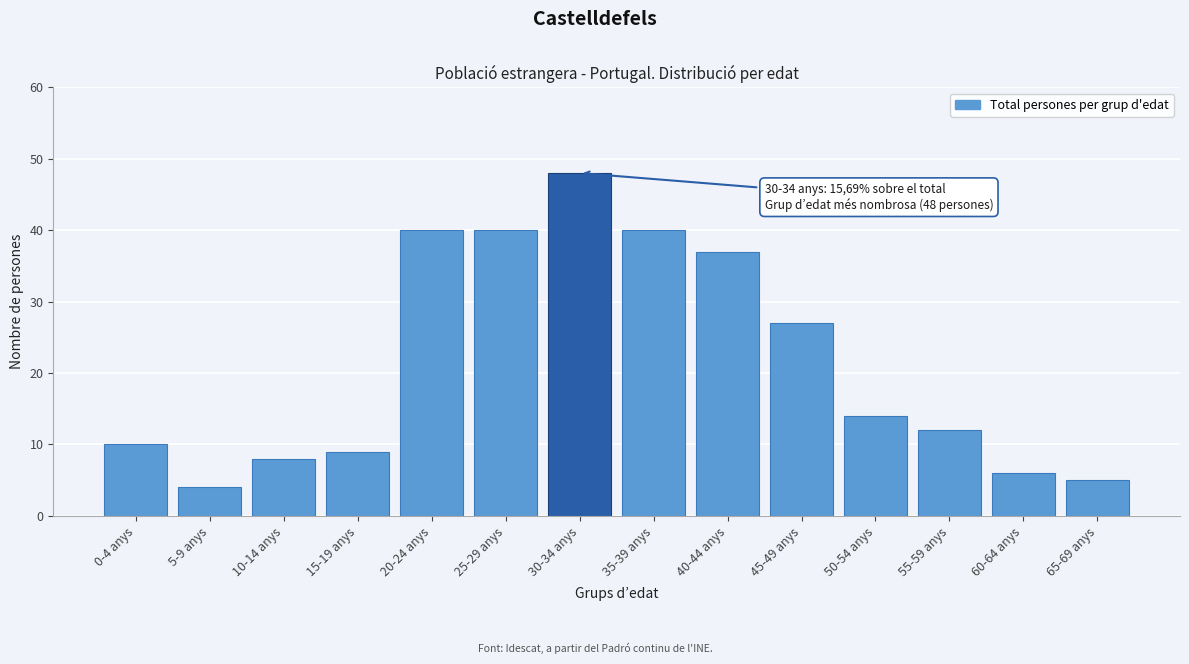

Reading right to left, list all the values displayed in this chart.

65-69 anys=5	60-64 anys=6	55-59 anys=12	50-54 anys=14	45-49 anys=27	40-44 anys=37	35-39 anys=40	30-34 anys=48	25-29 anys=40	20-24 anys=40	15-19 anys=9	10-14 anys=8	5-9 anys=4	0-4 anys=10